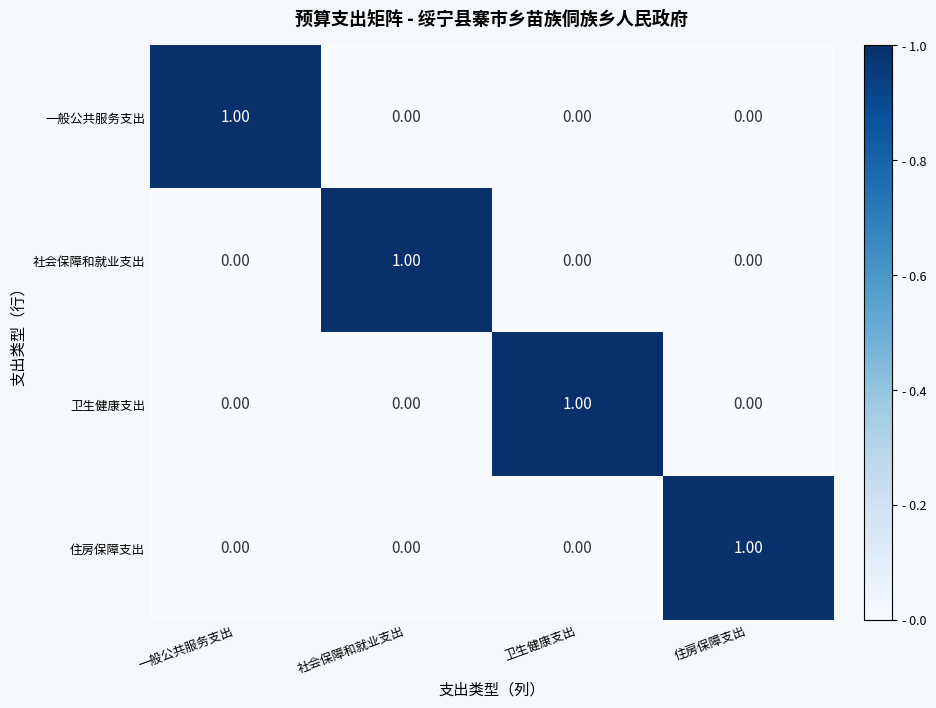

At how many categories does at least one series exceed 0?

4